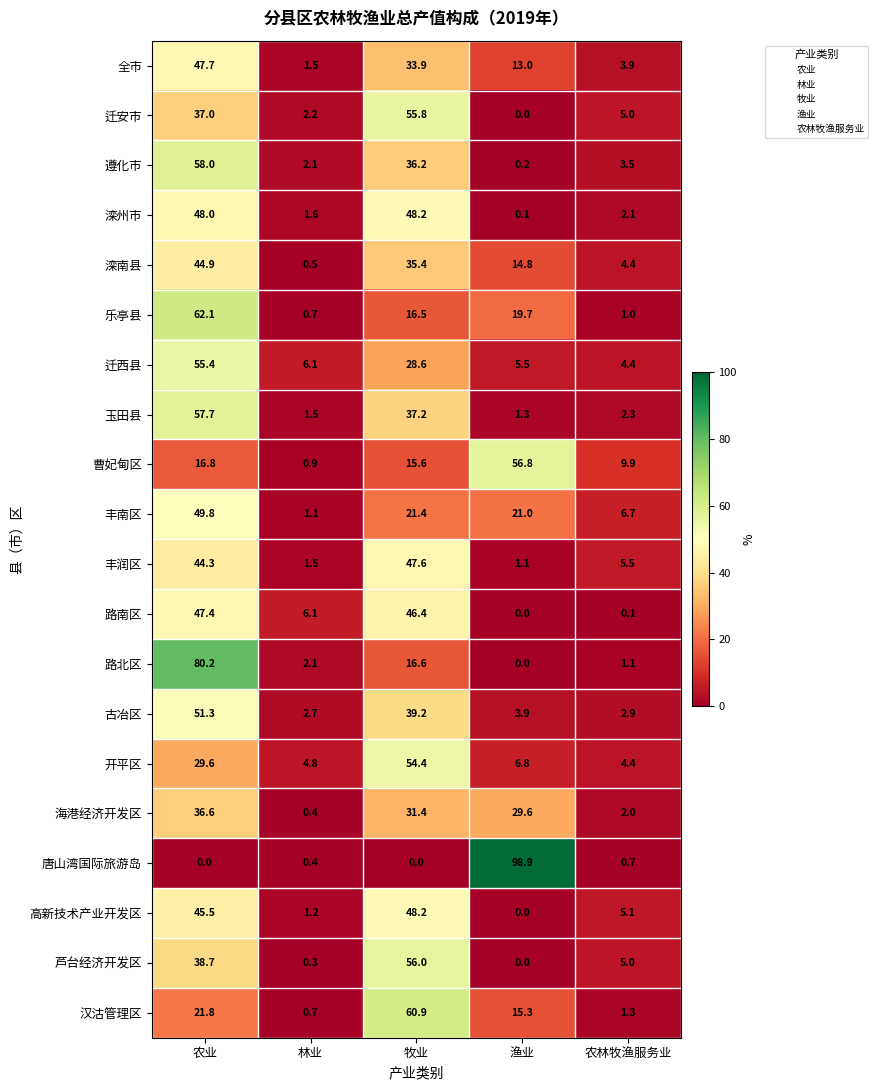

Count the number of data series in this chart.

20